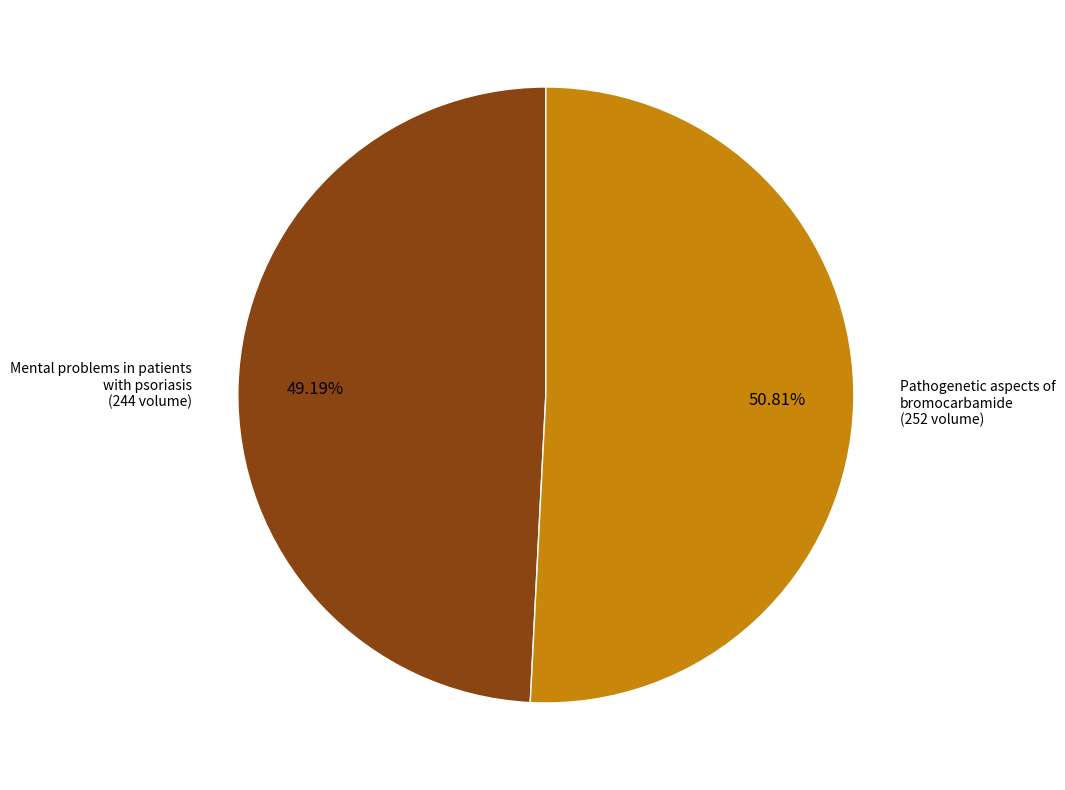

Which slice is the largest?

Pathogenetic aspects of bromocarbamide (252 volume)